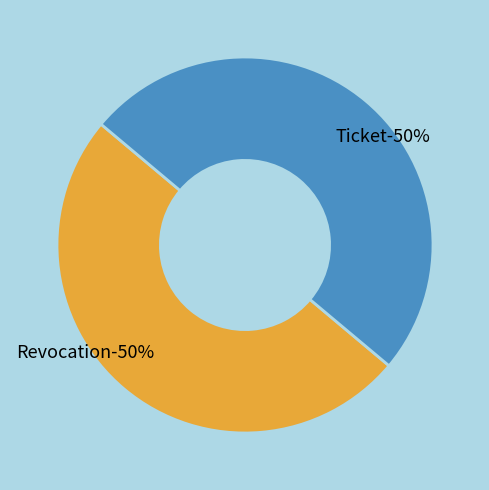

To the nearest percent, what portion does Revocation represent?

50%